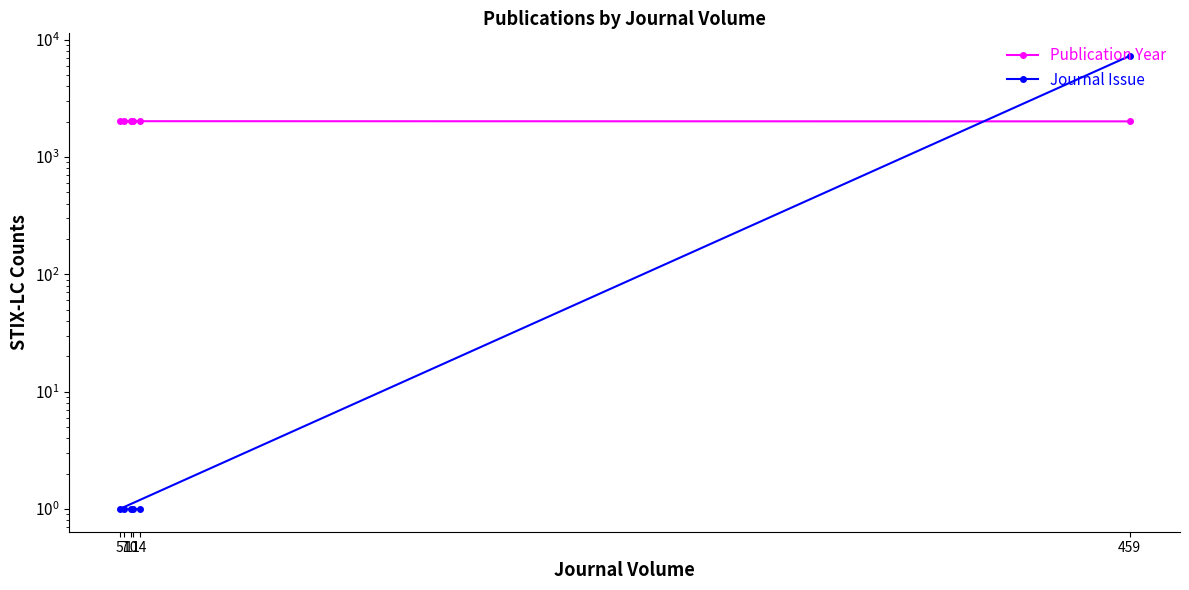

How many data points in Journal Issue are above 1?

1